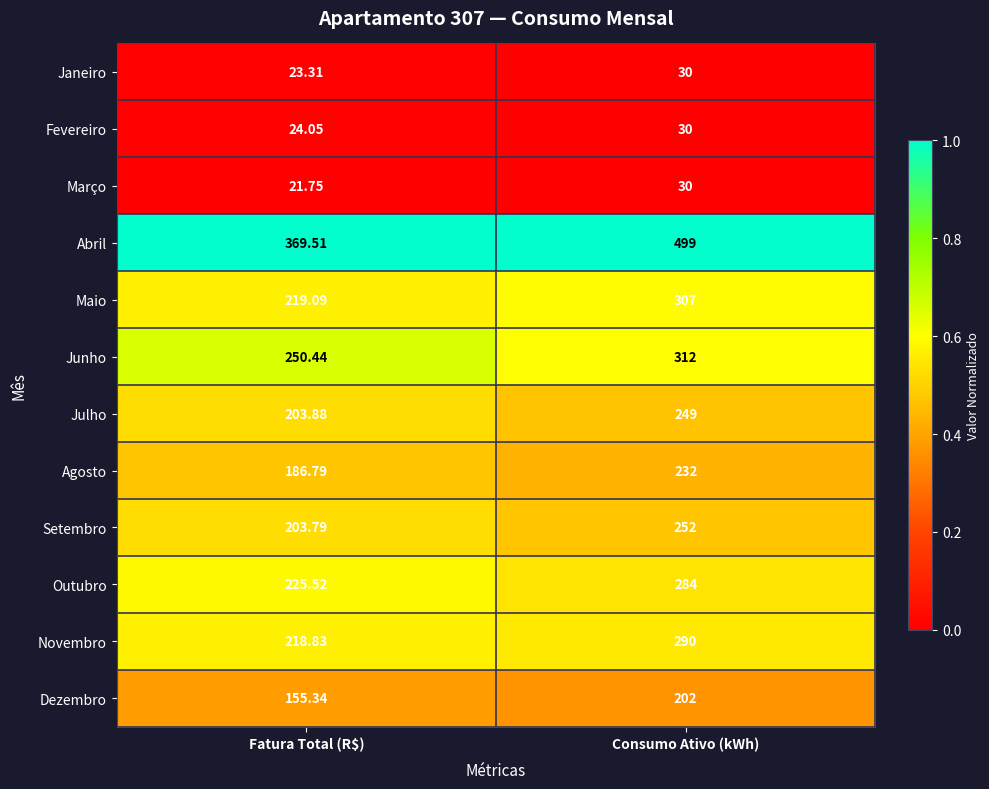

Rank the categories by Agosto value from lowest to highest.

Fatura Total (R$), Consumo Ativo (kWh)